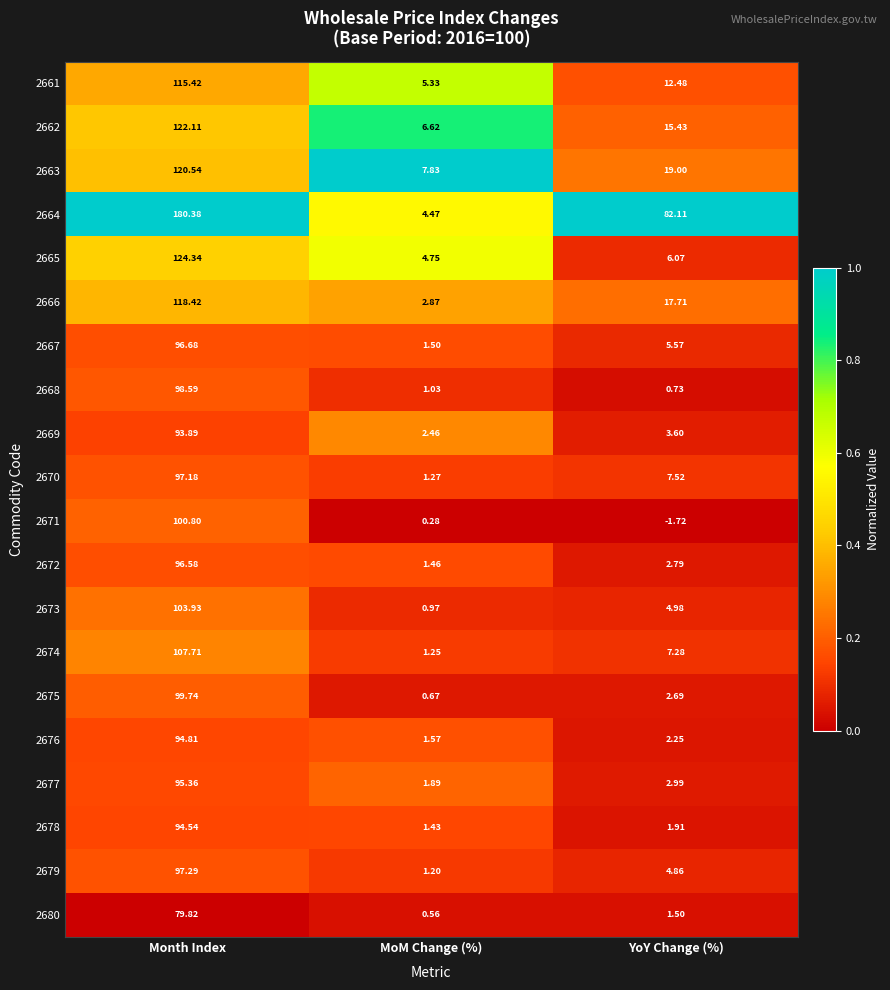

At which category is the sum across all series the highest?

Month Index